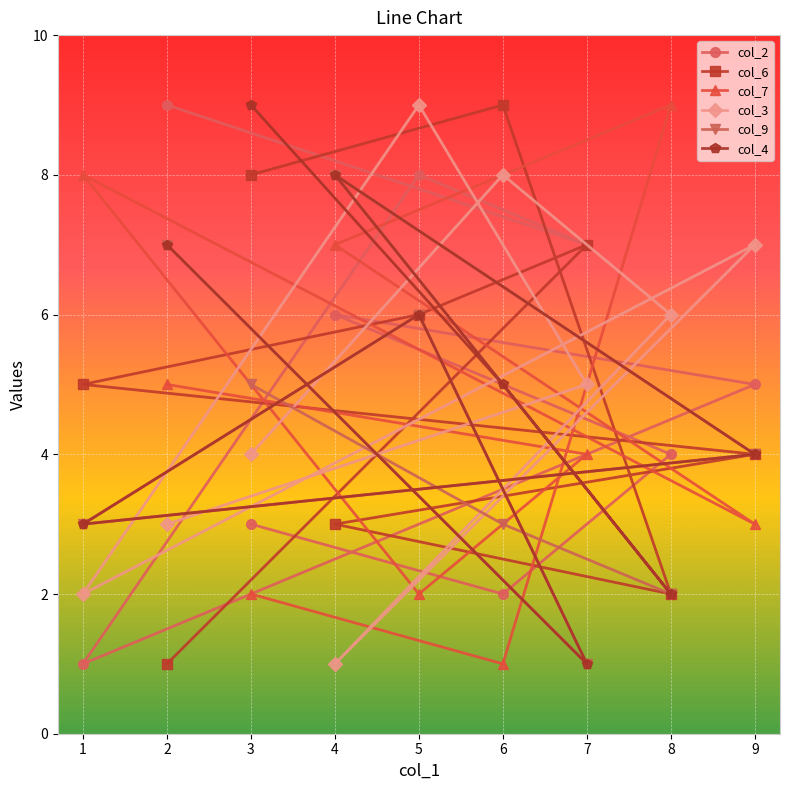

What is the value of the col_9 point at the 5th from the left?

6